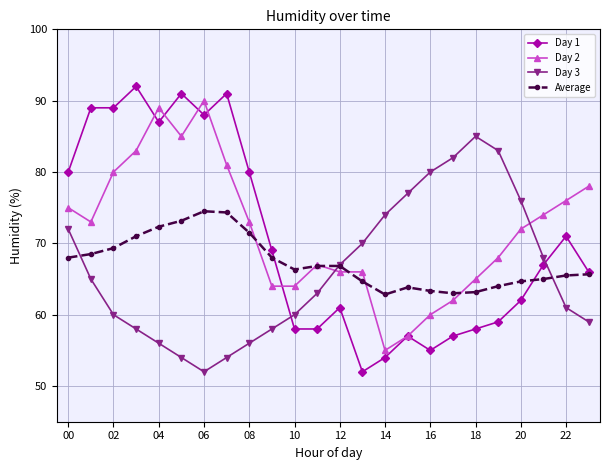

What is the value of the Day 2 point at the 1st from the left?

75.0